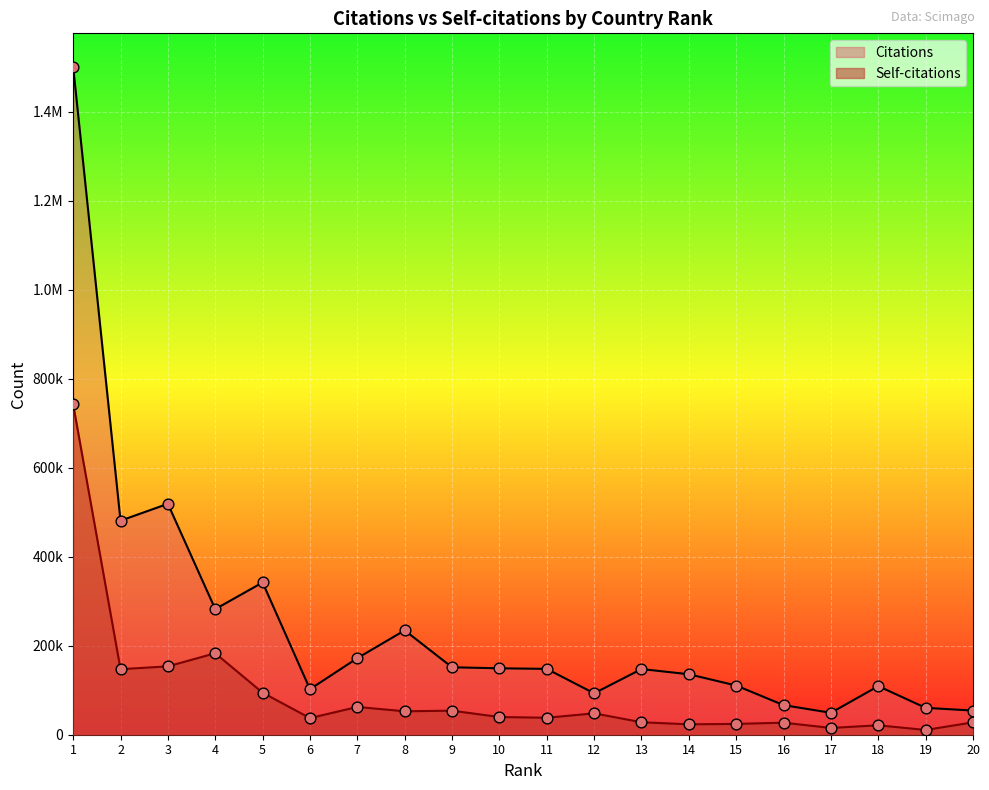

At which category is the sum across all series the highest?

1